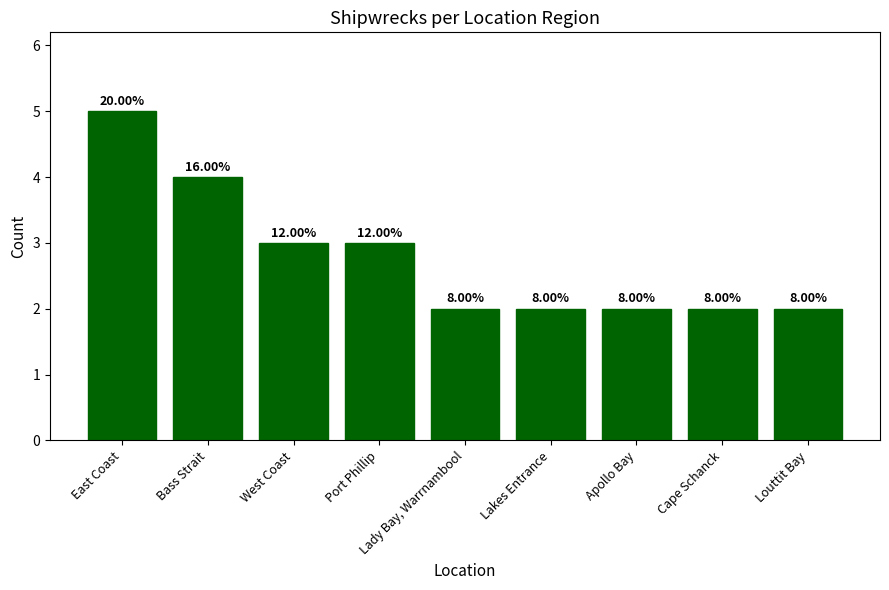

What is the label of the 3rd bar from the left?

West Coast